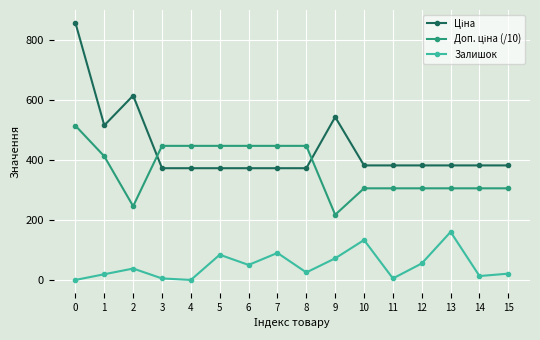

What is the difference between the maximum and minimum values in the Залишок series?

160.0